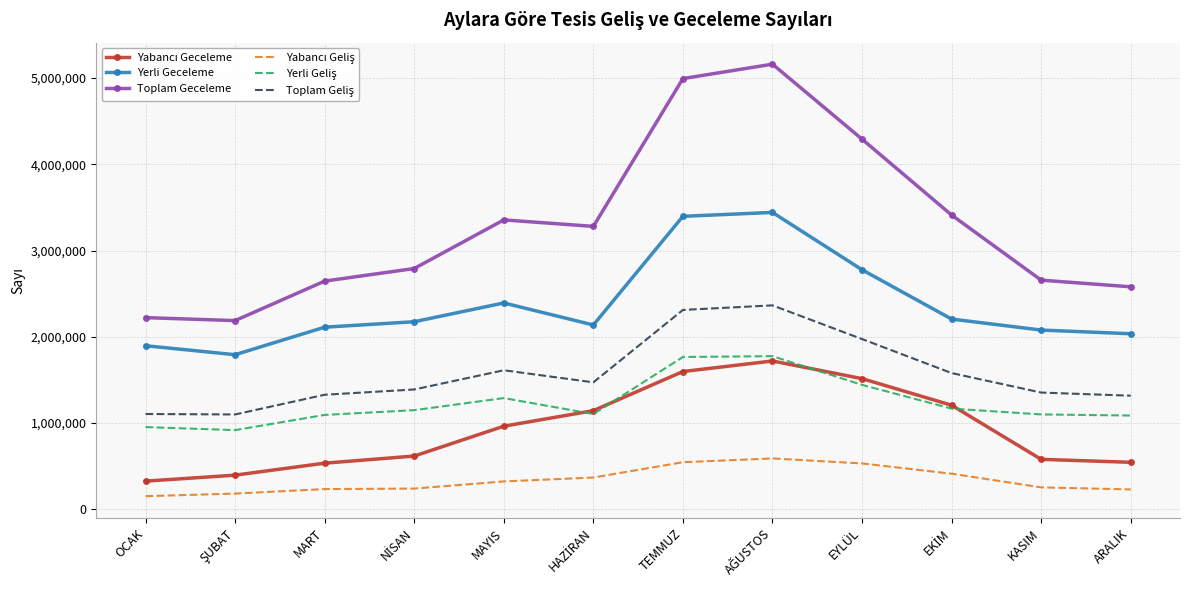

Which series has the widest spread of values?

Toplam Geceleme